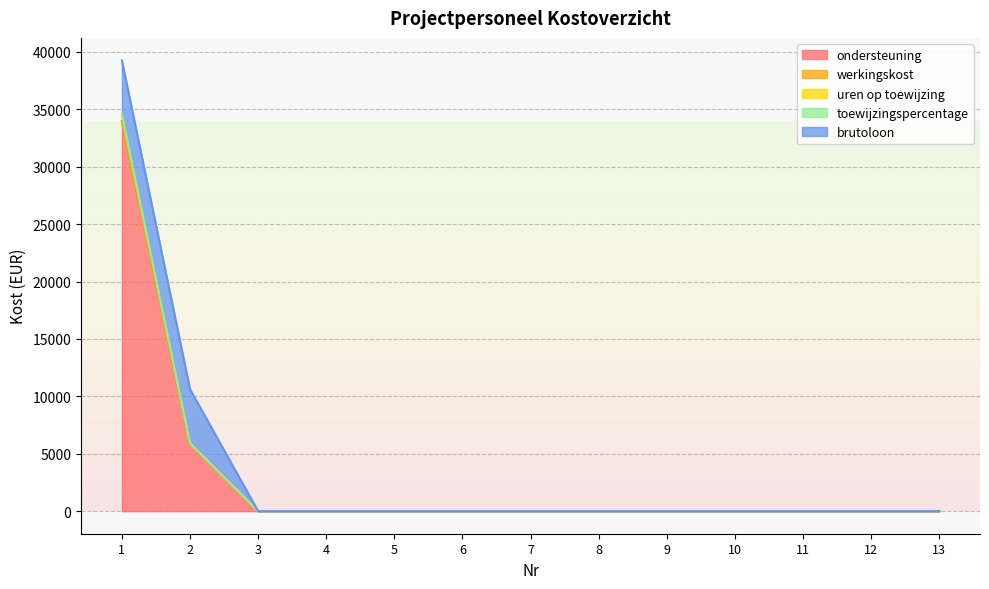

Is it true that toewijzingspercentage equals 0.0 at 4?

True